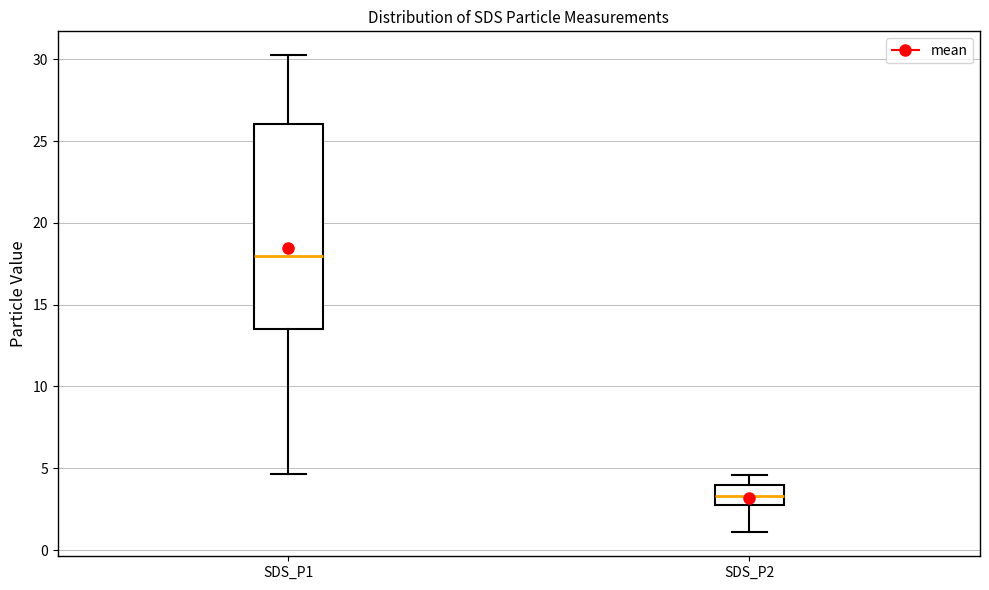

Where does the upper whisker of the box for SDS_P1 end on the y-axis? The values are not printed on the chart, so give them approximately, as read against the axis.

30.5